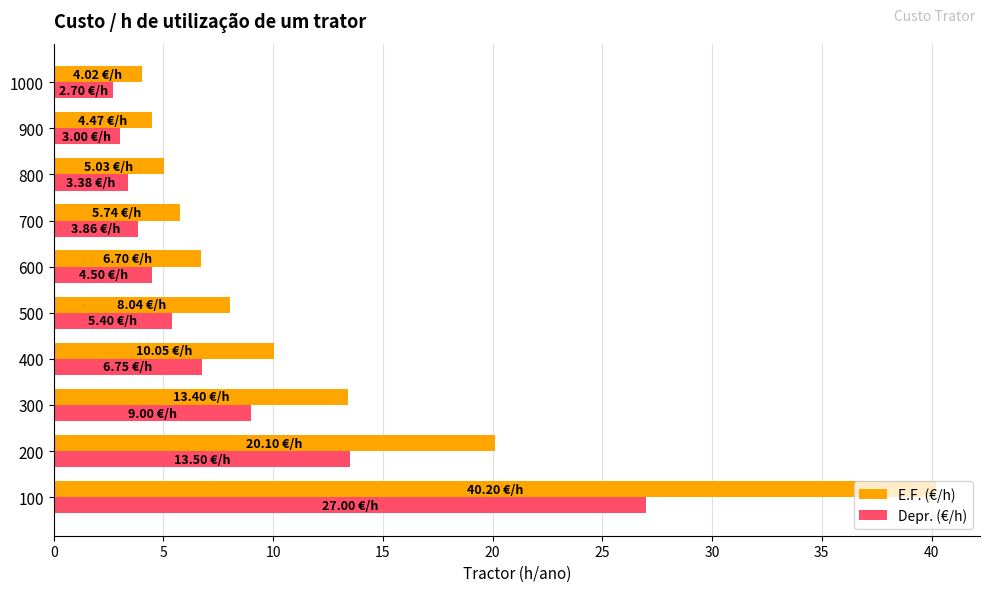

What is the sum of all Depr. (€/h) values?

79.1